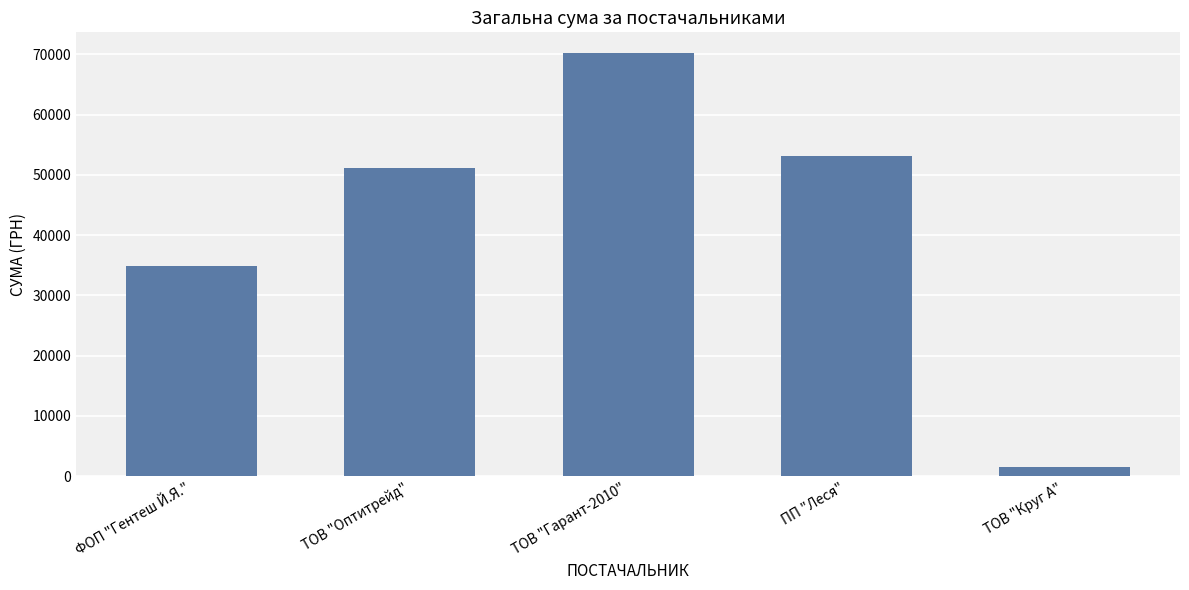

What is the difference between the maximum and minimum values?

68690.7